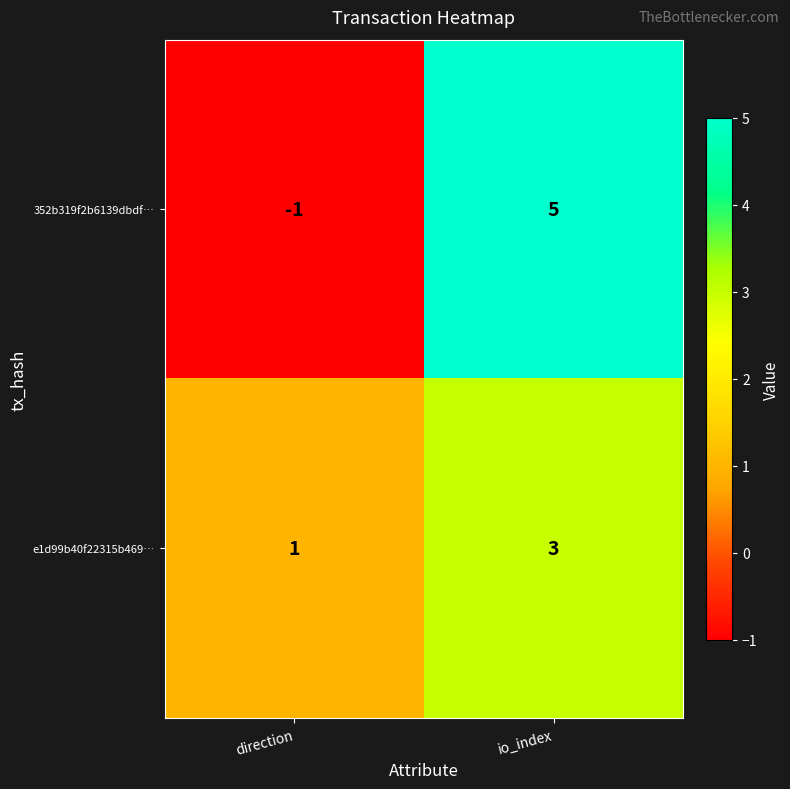

The 352b319f2b6139dbdf… series shows 0 at direction. True or false?

False